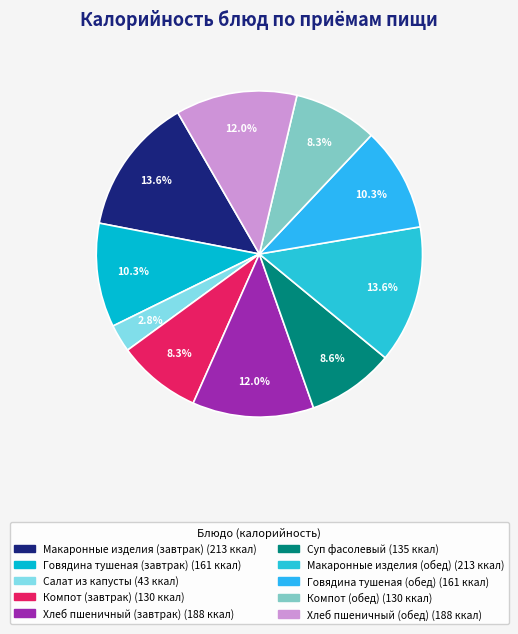

To the nearest percent, what is the combined percentage of Компот (завтрак) and Макаронные изделия (обед)?

22%